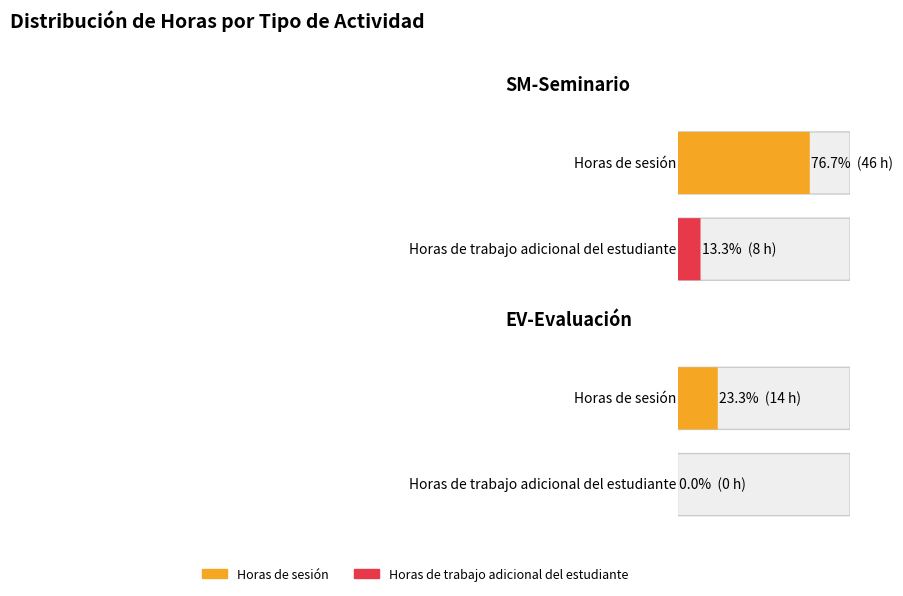

How many bars are there in each group?

2